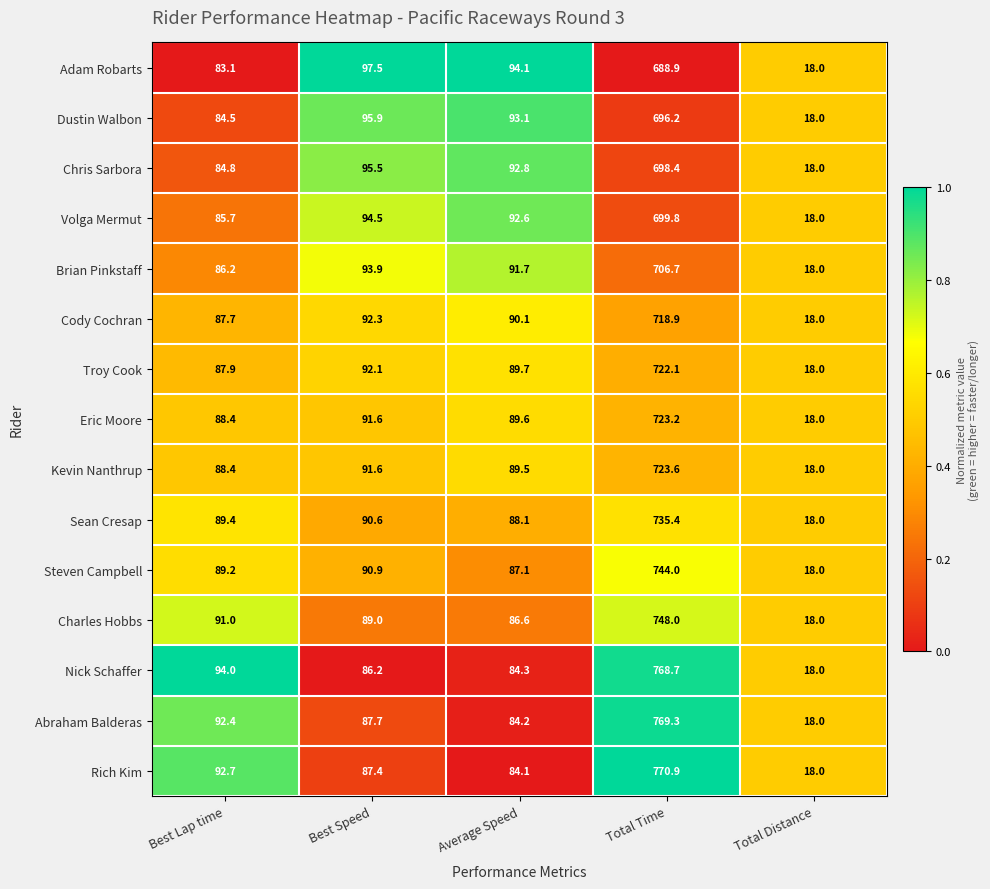

At which category is the sum across all series the highest?

Total Time